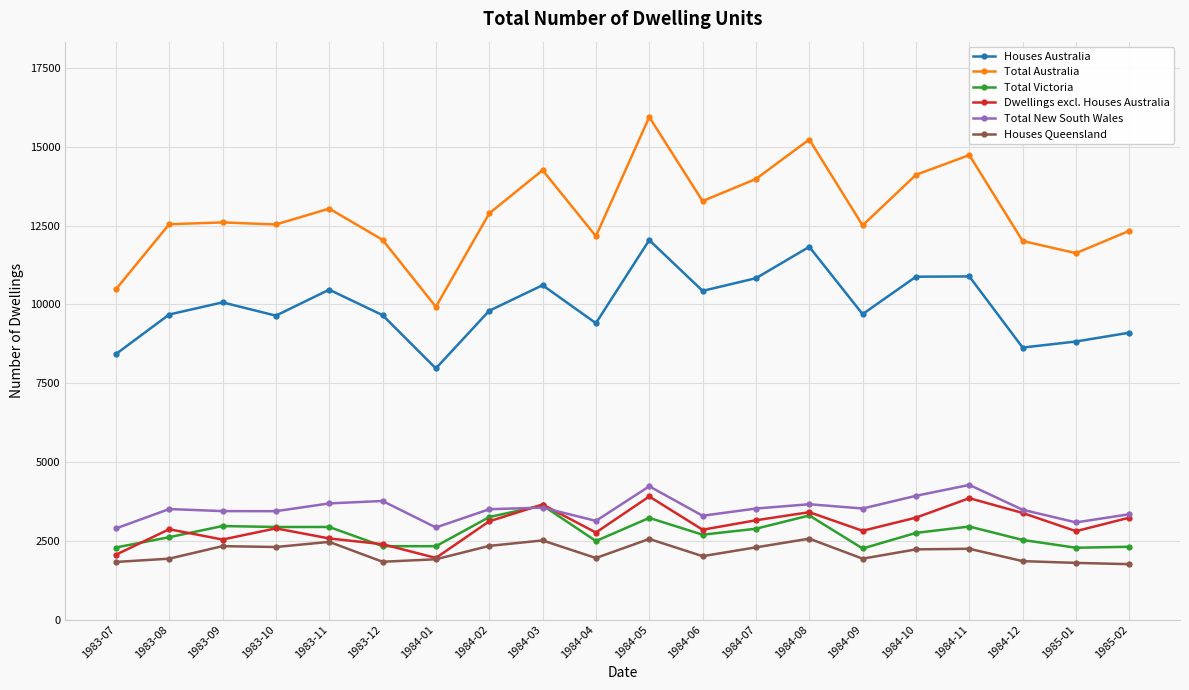

Rank the series at 1984-04 from lowest to highest value.

Houses Queensland, Total Victoria, Dwellings excl. Houses Australia, Total New South Wales, Houses Australia, Total Australia